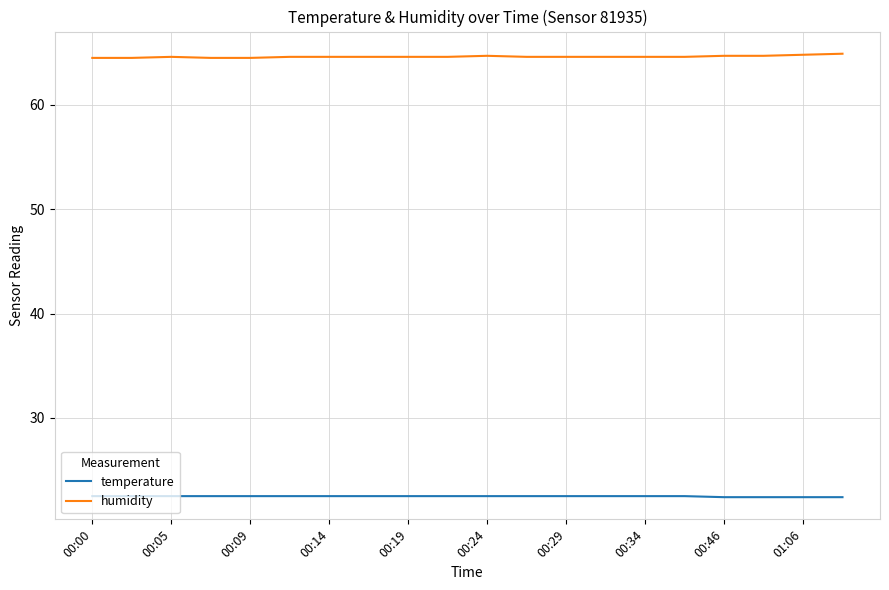

True or false: temperature and humidity intersect in this chart.

False